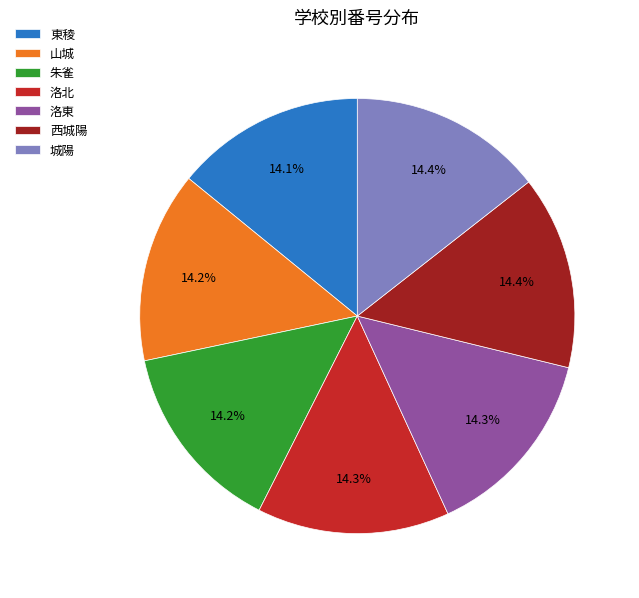

How many segments does this pie chart have?

7